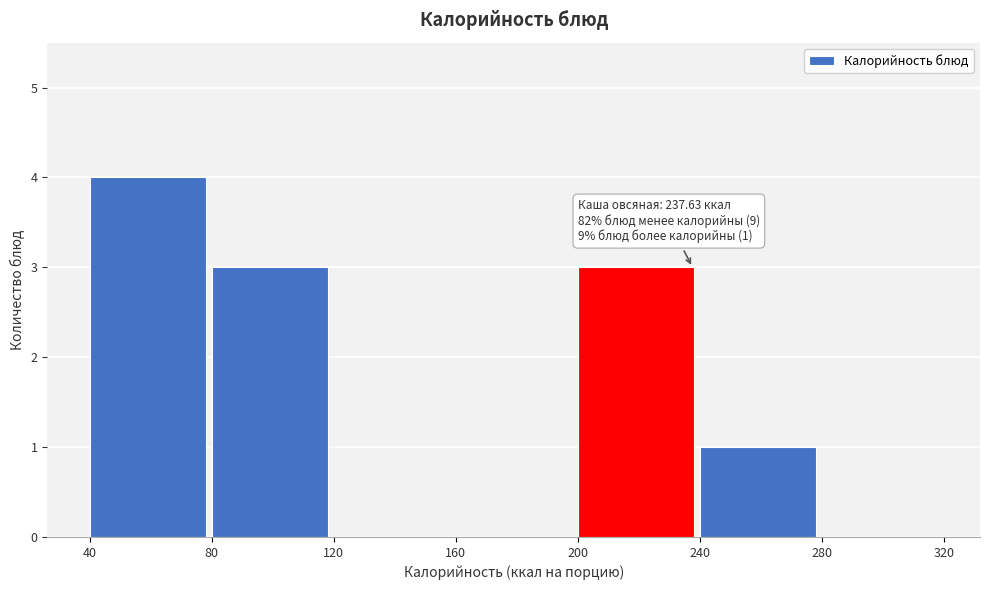

Over which range of the x-axis is the bar tallest?

40 to 80